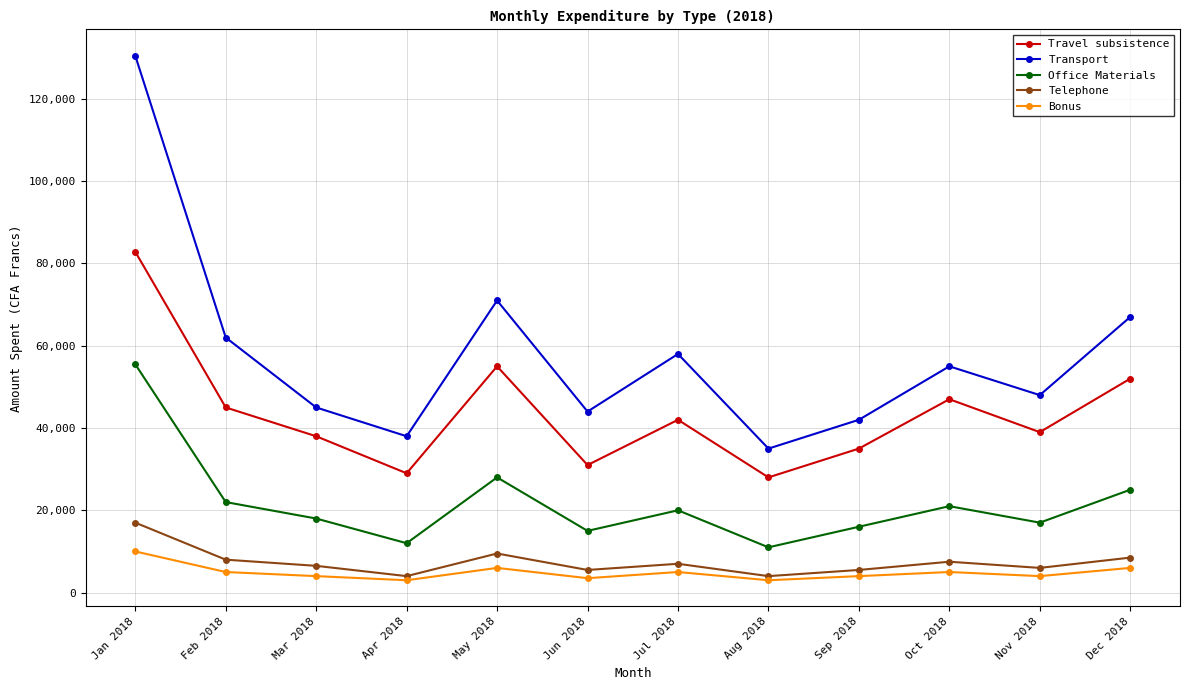

At which category is the sum across all series the highest?

Jan 2018